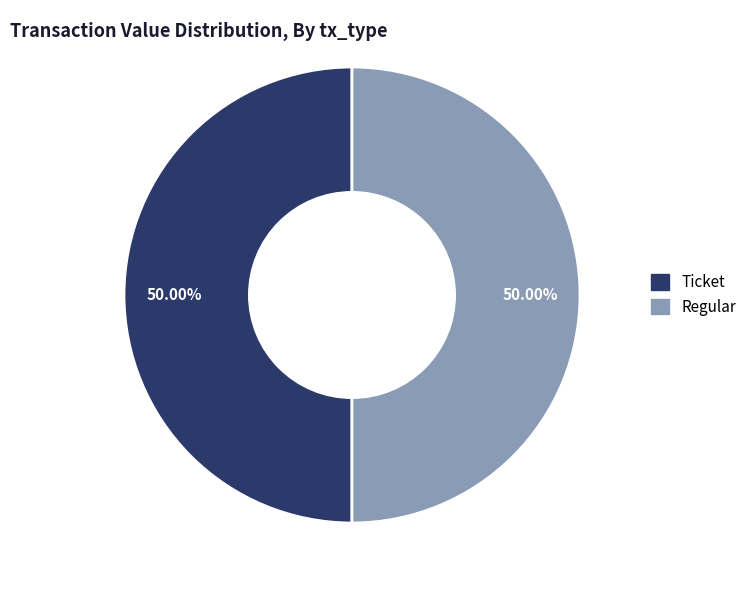

To the nearest percent, what is the difference between the Ticket and Regular slice percentages?

0%